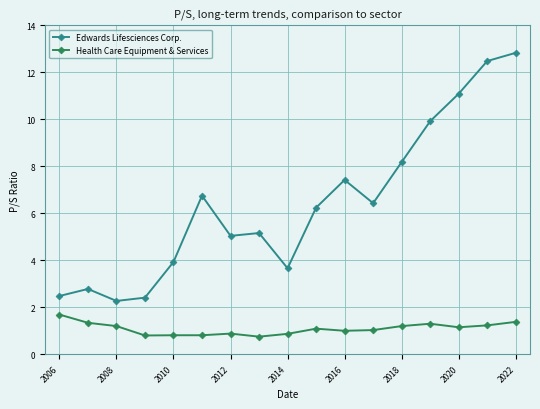

Rank the series by their average value, from lowest to highest.

Health Care Equipment & Services, Edwards Lifesciences Corp.